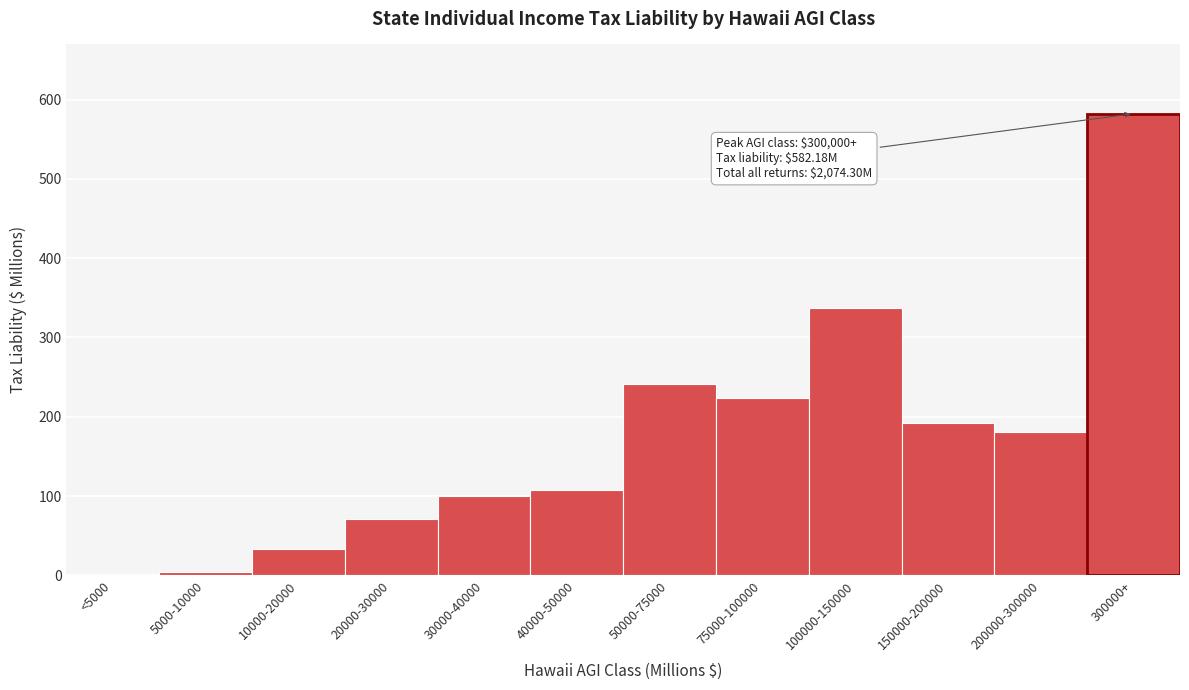

Reading left to right, transcribe all the data shown in this chart.

<5000=0.7	5000-10000=4.7	10000-20000=32.9	20000-30000=71.7	30000-40000=99.5	40000-50000=108.2	50000-75000=241.4	75000-100000=224.0	100000-150000=336.7	150000-200000=192.1	200000-300000=180.4	300000+=582.2